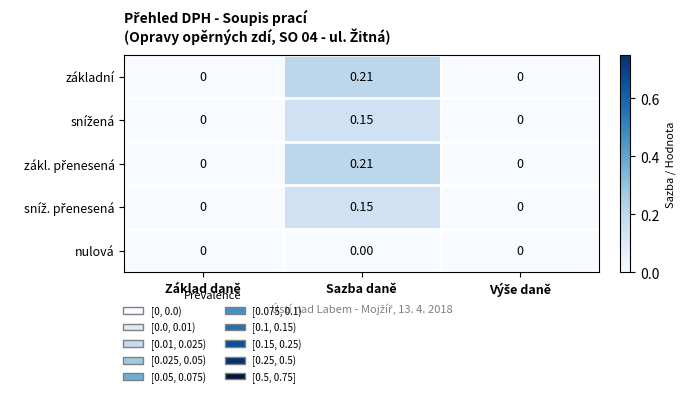

Which category has the highest value across all series?

Sazba daně